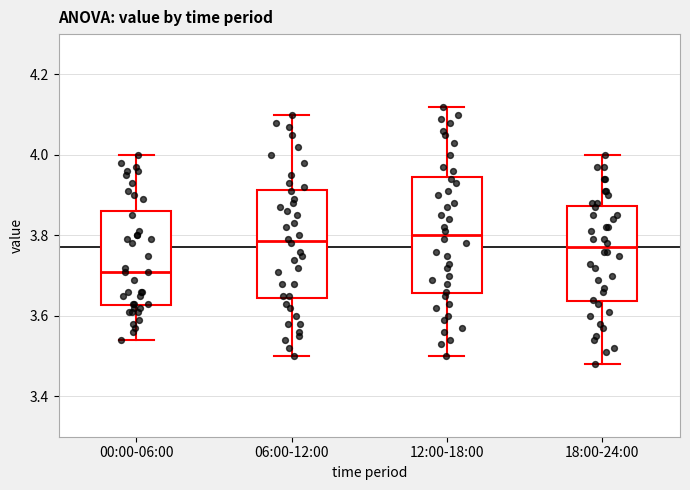

Where is the upper edge of the box for 12:00-18:00 on the y-axis? The values are not printed on the chart, so give them approximately, as read against the axis.

3.94